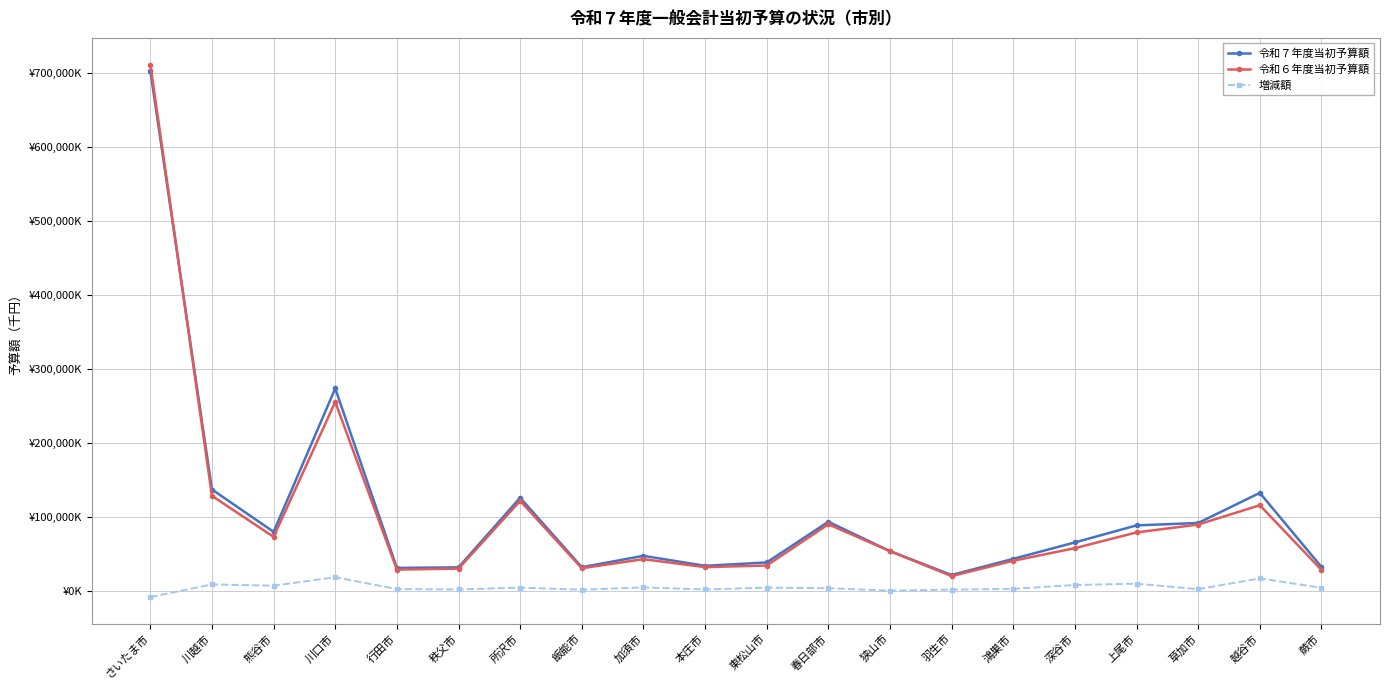

Is this an area chart (filled region under the line)?

No